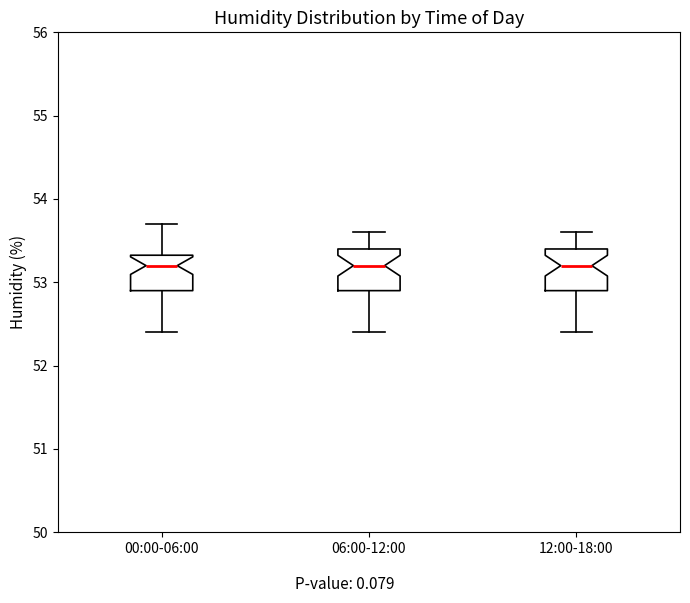

Reading left to right, read every box against the y-axis: the position of its median line, the range the box covers, and the ends of its whiskers. The values are not printed on the chart, so give them approximately, as read against the axis.

00:00-06:00: median 53.2, box 52.9 to 53.3, whiskers 52.4 to 53.7
06:00-12:00: median 53.2, box 52.9 to 53.4, whiskers 52.4 to 53.6
12:00-18:00: median 53.2, box 52.9 to 53.4, whiskers 52.4 to 53.6